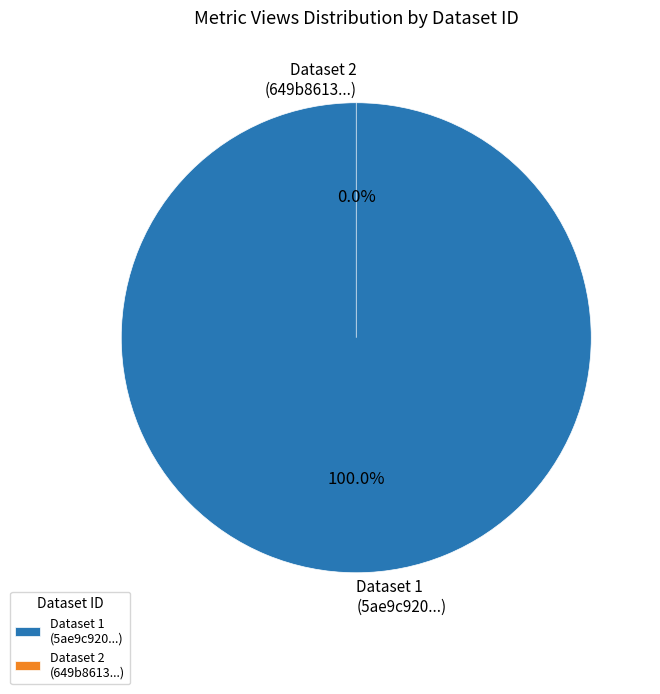

To the nearest percent, what is the difference between the largest and smallest slice percentages?

100%